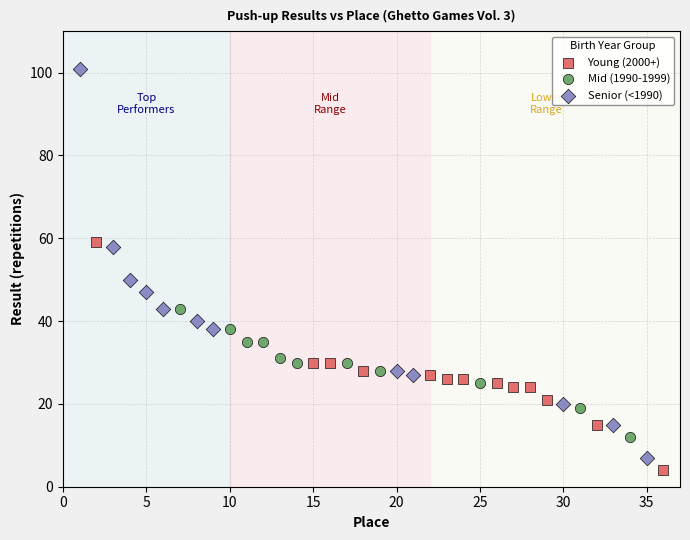

Which series has the widest spread of Y values?

Senior (<1990)